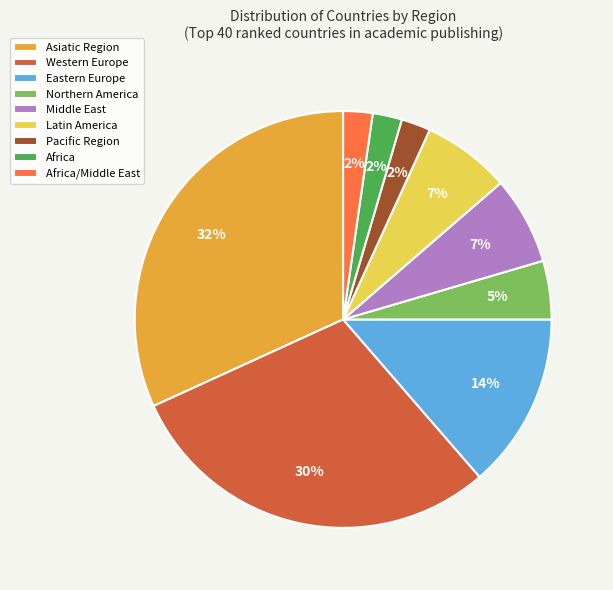

Which has a higher value, Northern America or Eastern Europe?

Eastern Europe